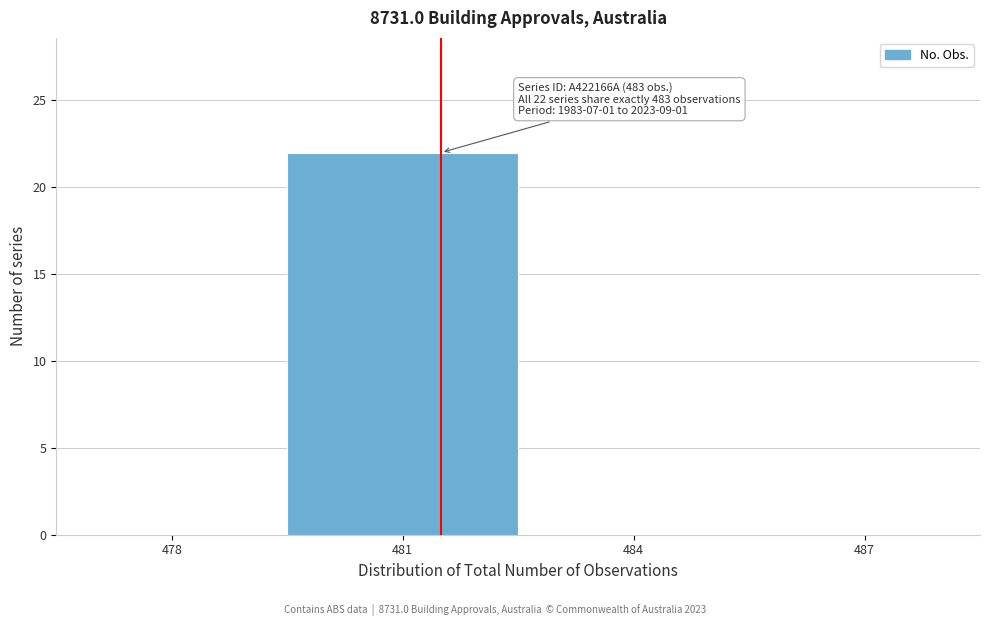

Reading left to right, transcribe all the data shown in this chart.

478=0	481=22	484=0	487=0